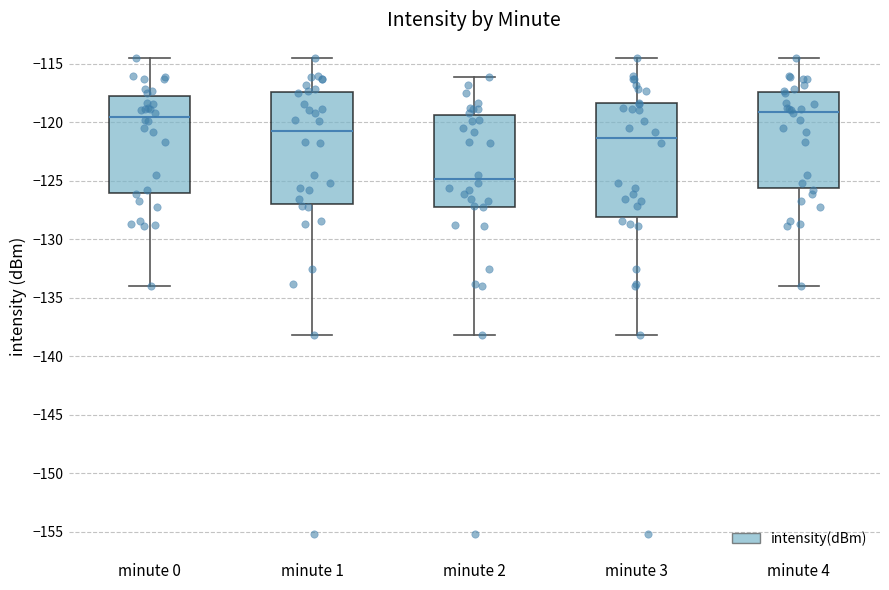

Reading left to right, read every box against the y-axis: the position of its median line, the range the box covers, and the ends of its whiskers. The values are not printed on the chart, so give them approximately, as read against the axis.

minute 0: median -119.5, box -126.0 to -117.5, whiskers -134.0 to -114.5
minute 1: median -121.0, box -127.0 to -117.5, whiskers -138.0 to -114.5
minute 2: median -125.0, box -127.0 to -119.5, whiskers -138.0 to -116.0
minute 3: median -121.5, box -128.0 to -118.5, whiskers -138.0 to -114.5
minute 4: median -119.0, box -125.5 to -117.5, whiskers -134.0 to -114.5